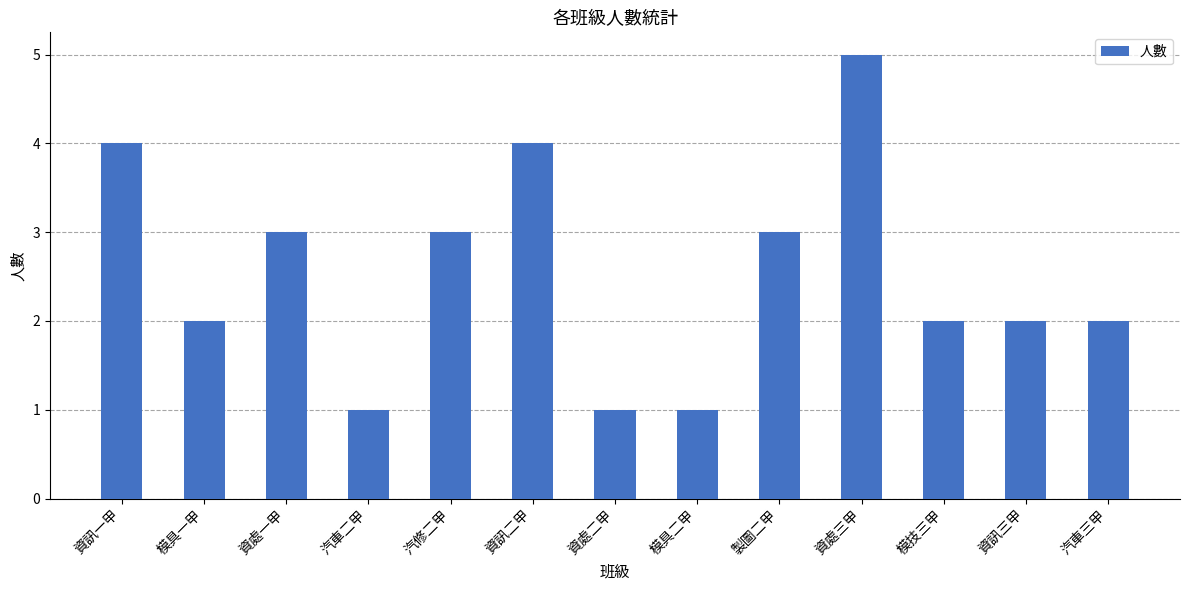

What is the sum of the values at 模具一甲 and 製圖二甲?

5